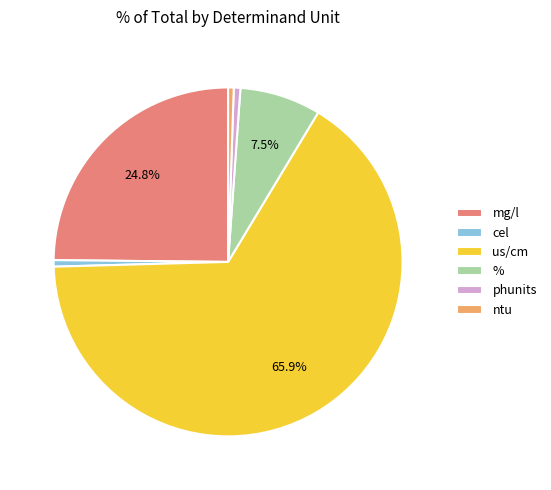

What is the largest slice in the pie chart?

us/cm